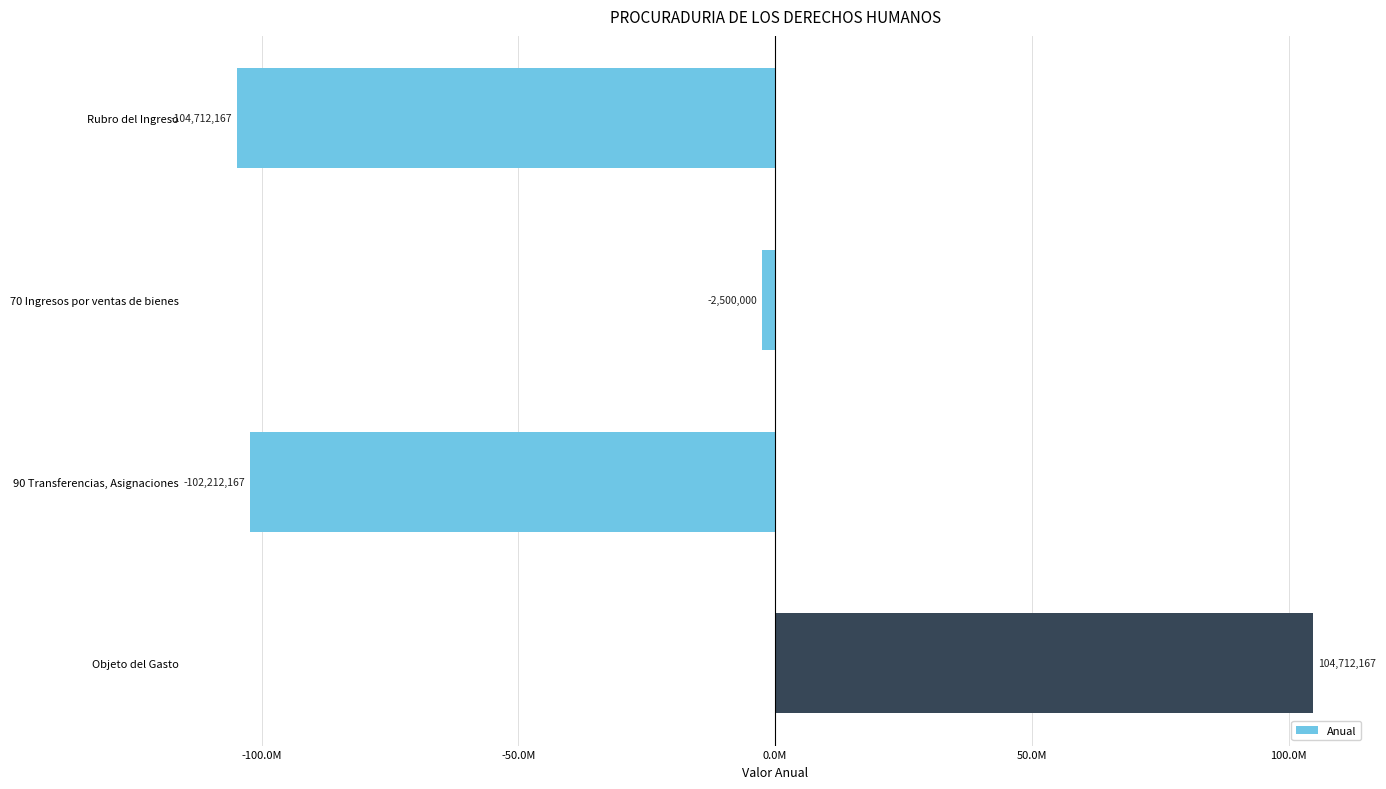

Are the bars grouped side by side (vs. stacked)?

No